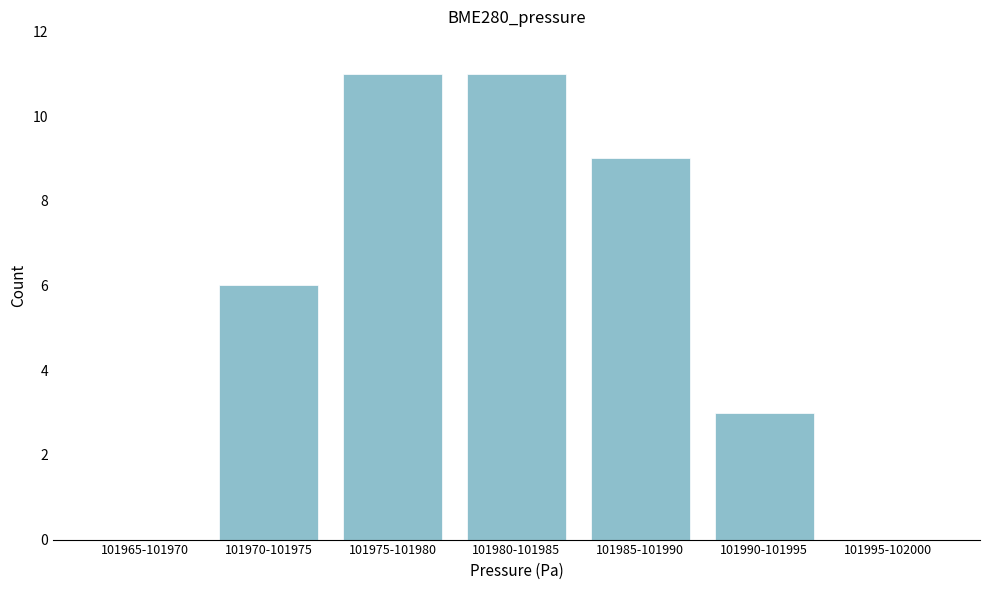

Reading left to right, transcribe all the data shown in this chart.

101965-101970=0	101970-101975=6	101975-101980=11	101980-101985=11	101985-101990=9	101990-101995=3	101995-102000=0